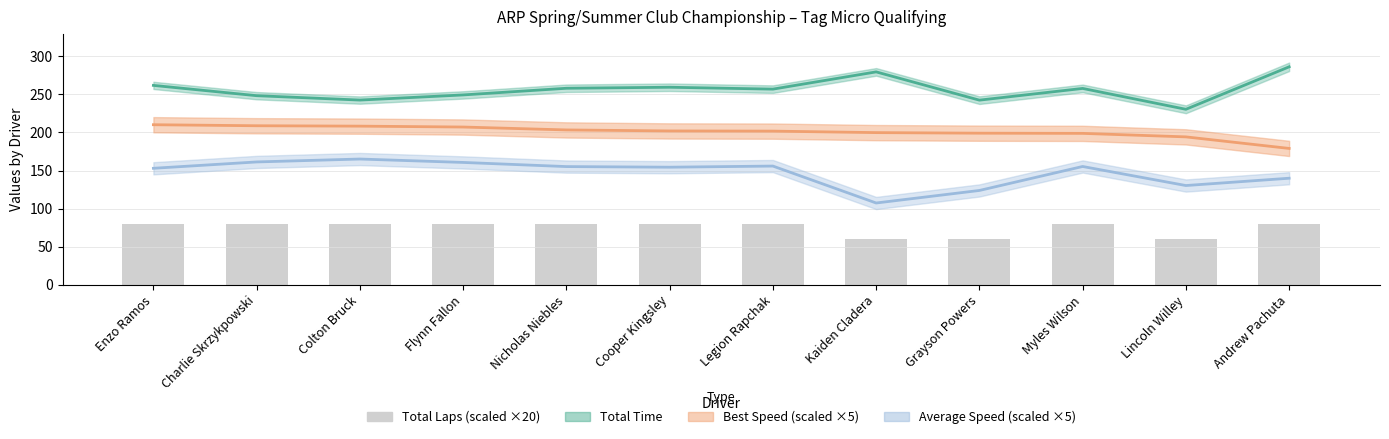

Are the bars horizontal?

No